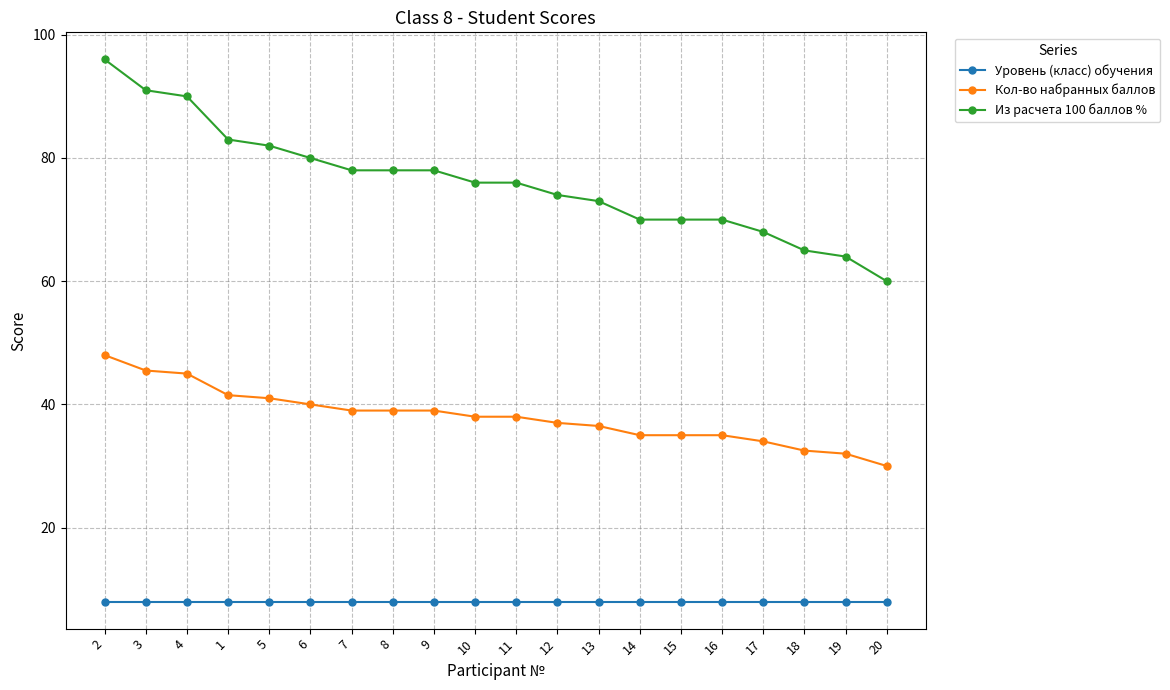

What is the label of the 8th point from the right?

13